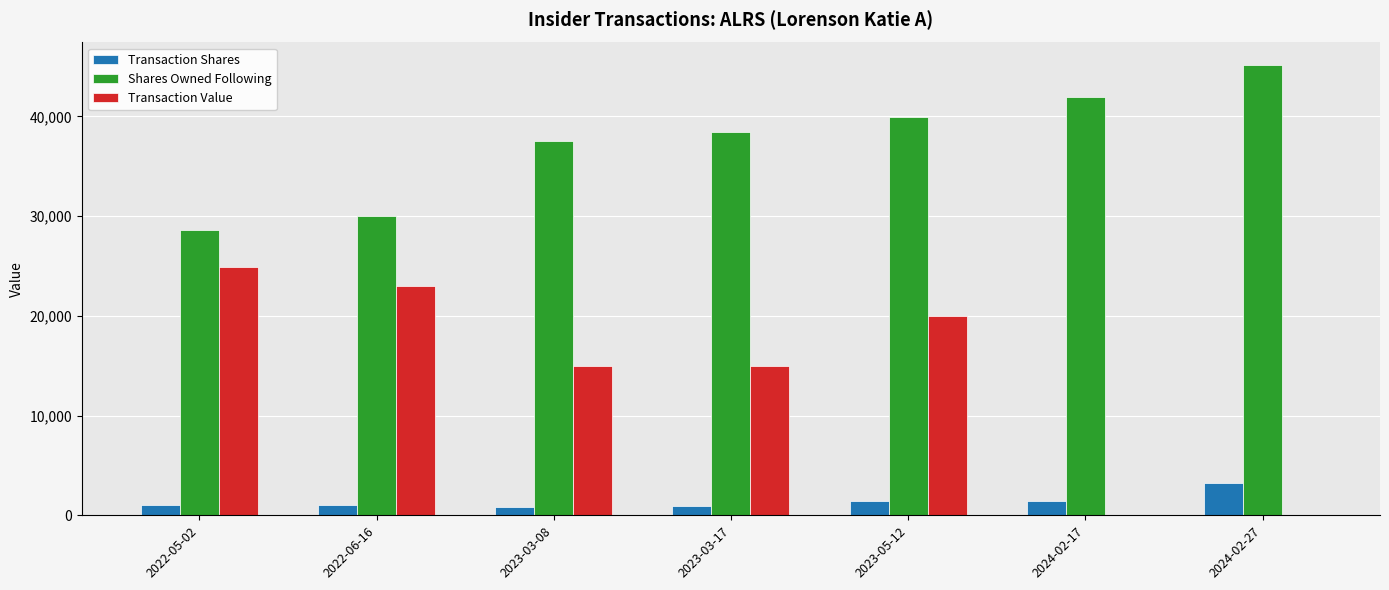

Which label corresponds to the largest value in the chart?

2024-02-27